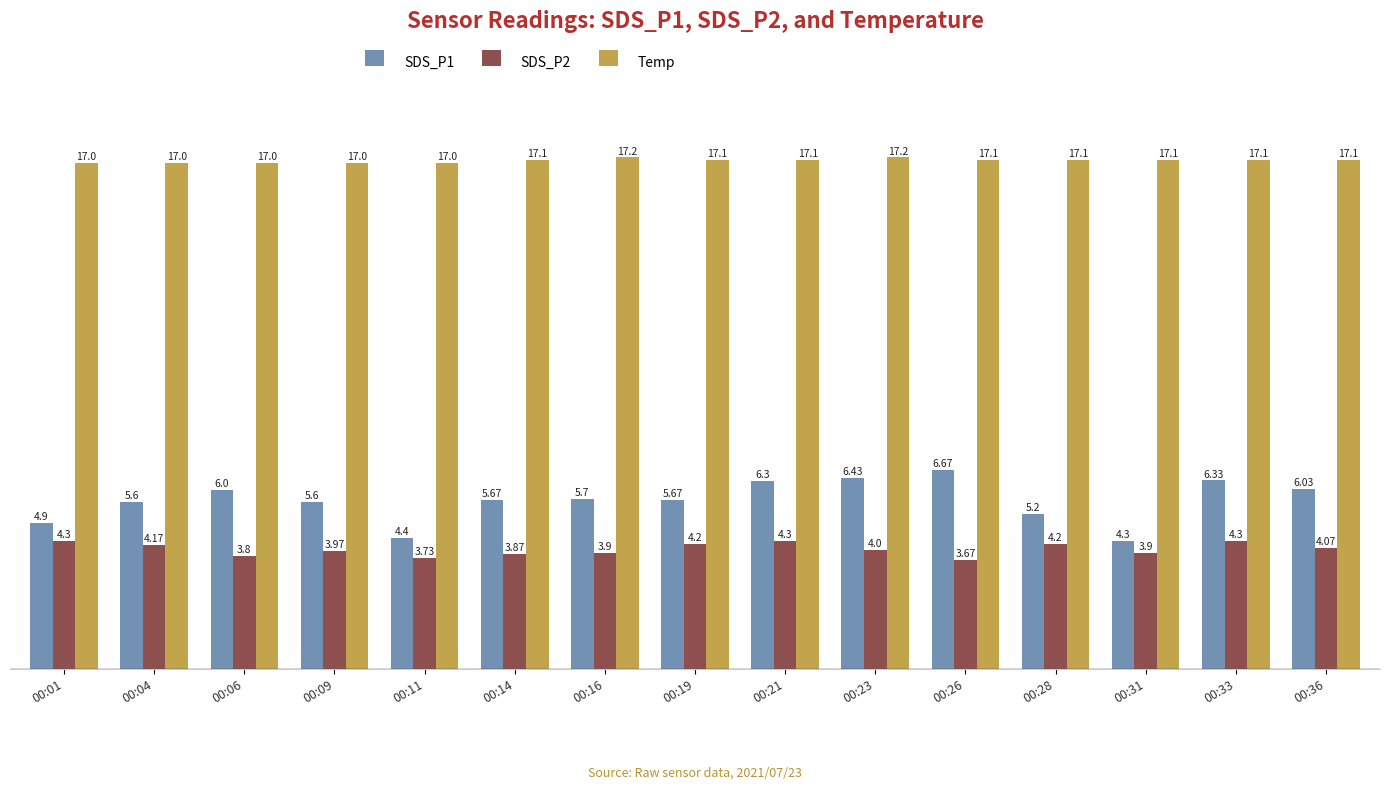

How many series are shown in this chart?

3